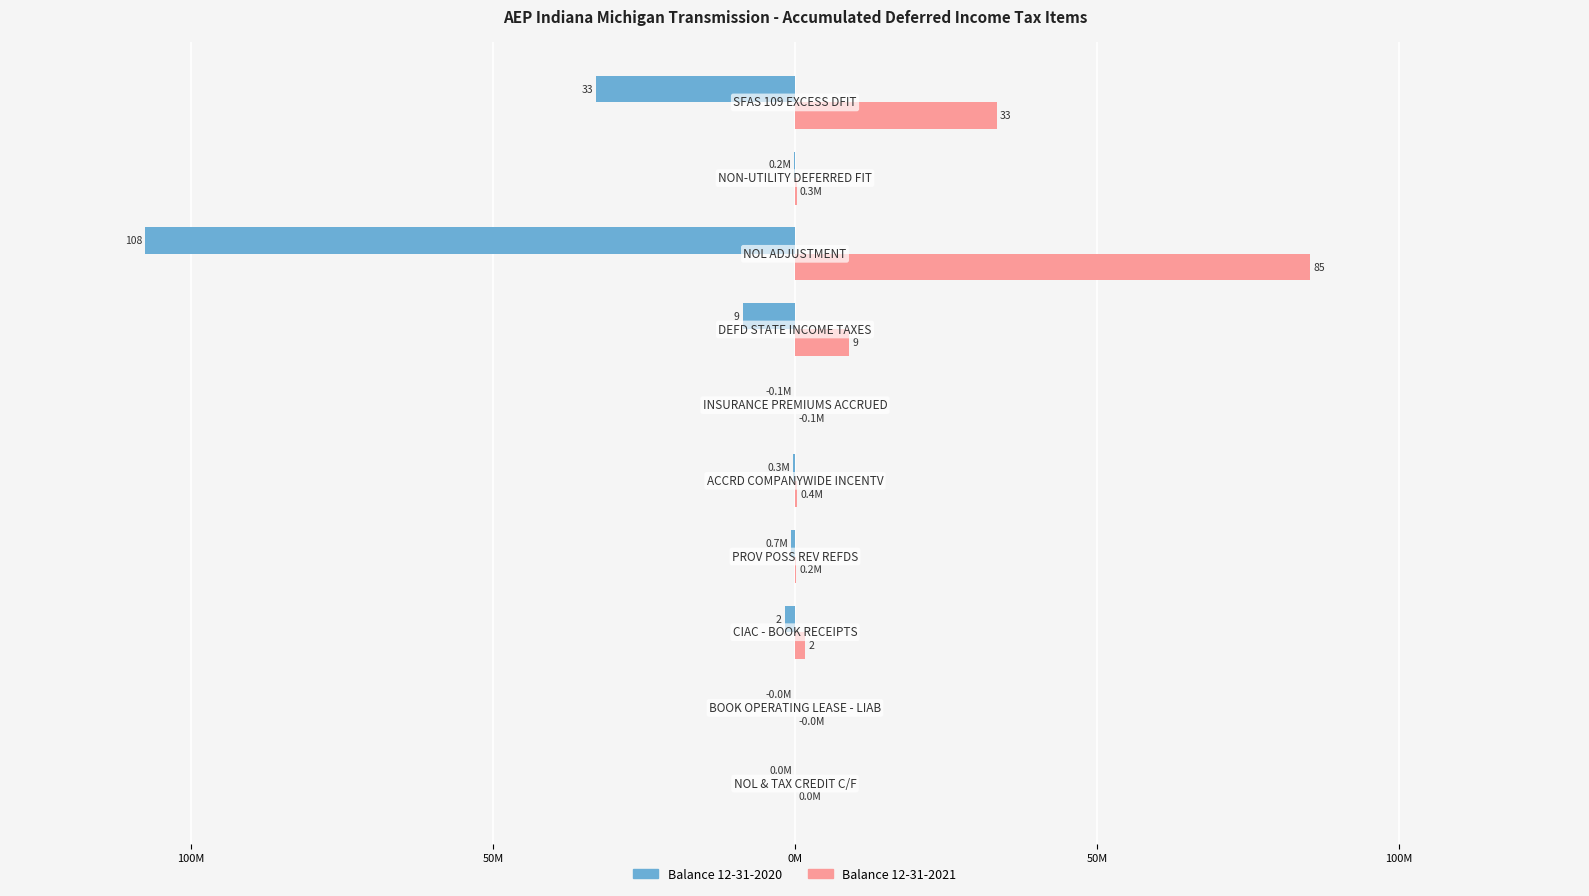

Reading right to left, list all the values displayed in this chart.

Balance 12-31-2020: -33.0	-0.2	-107.6	-8.6	-0.1	-0.3	-0.7	-1.7	-0.0	-0.0
Balance 12-31-2021: 33.4	0.3	85.4	9.0	0.1	0.4	0.2	1.7	0.0	0.0